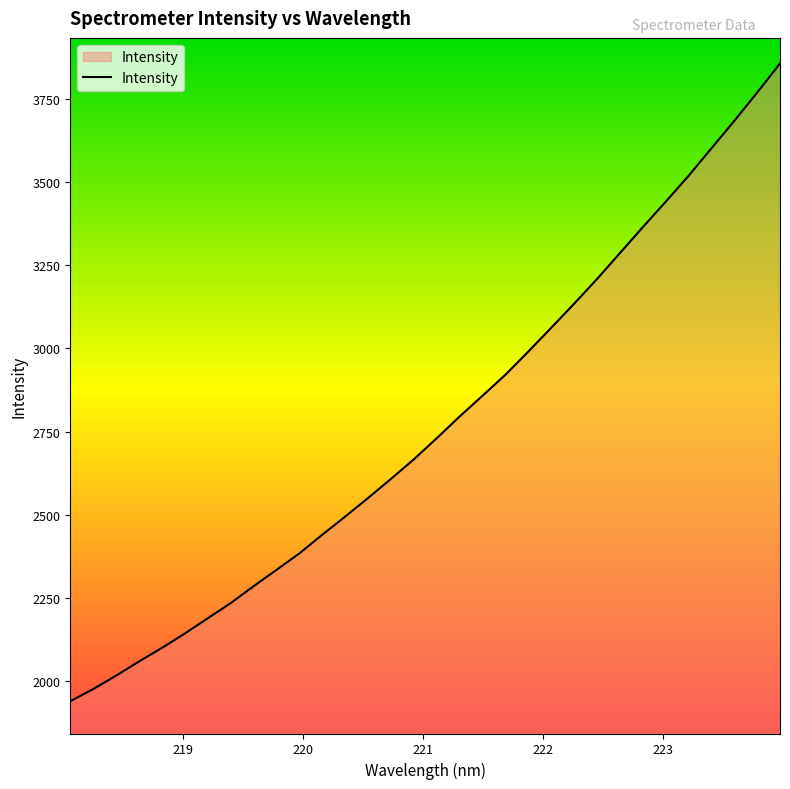

What is the smallest value displayed?

1939.3